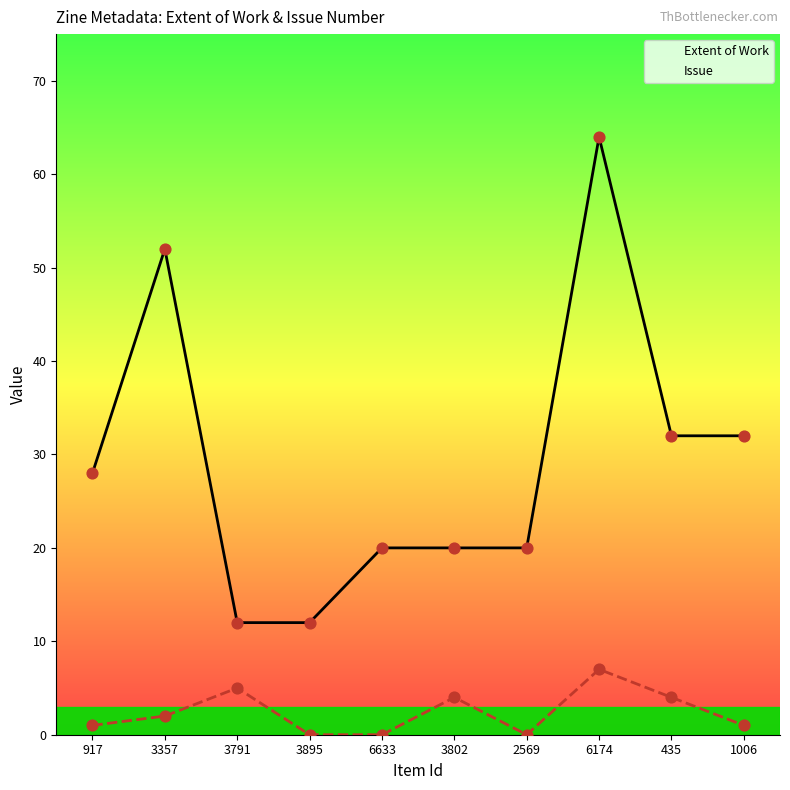

Which series has the largest total across all categories?

Extent of Work